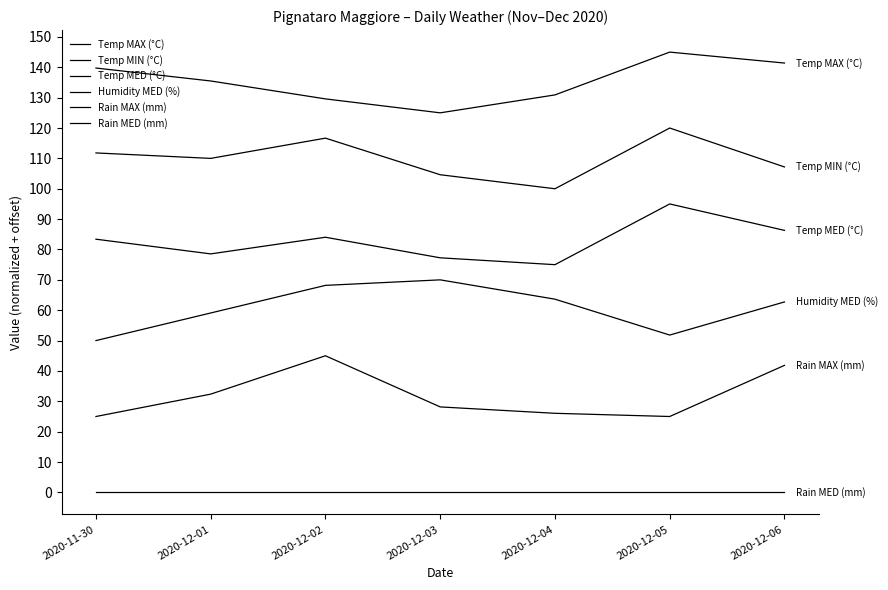

What is the difference between the Humidity MED (%) values at 2020-12-05 and 2020-12-01?

7.3